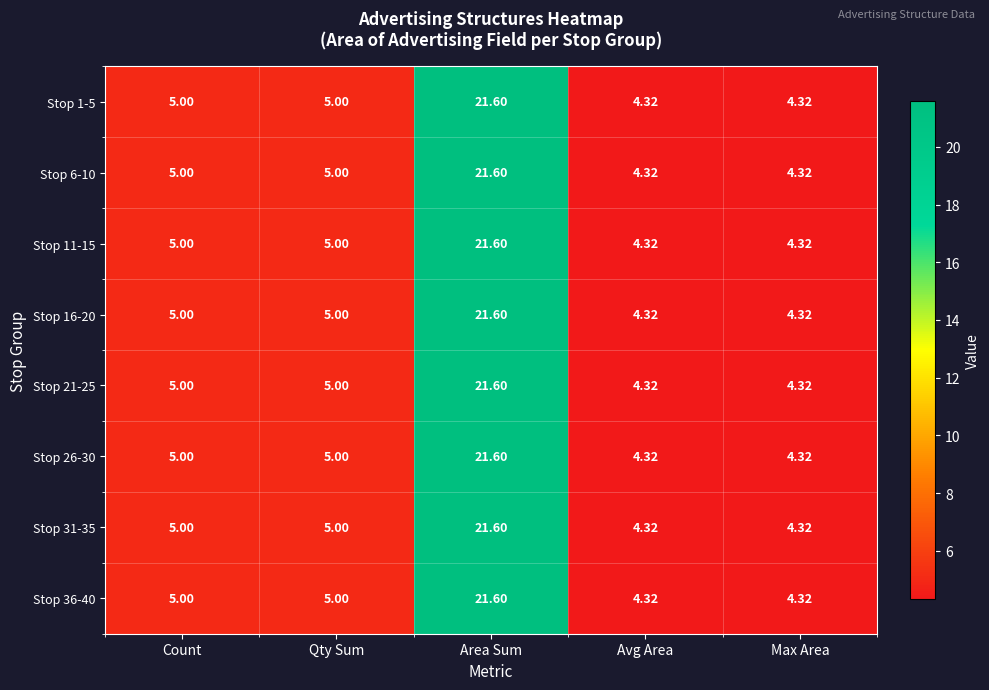

Which label corresponds to the largest value in the chart?

Area Sum